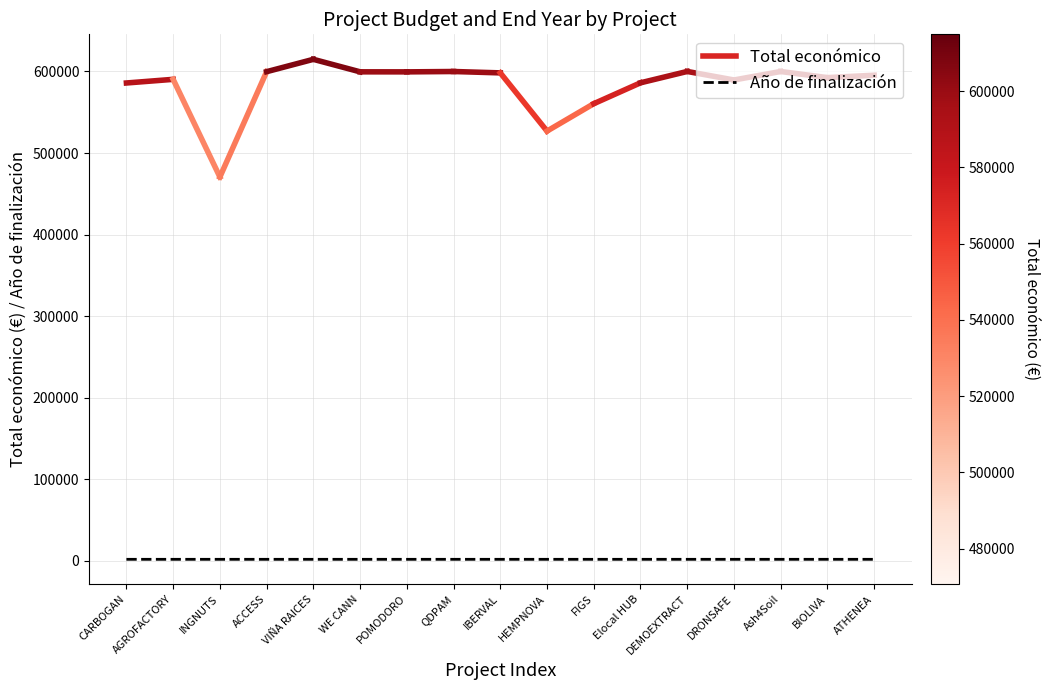

Does the chart display data point markers on the line(s)?

No